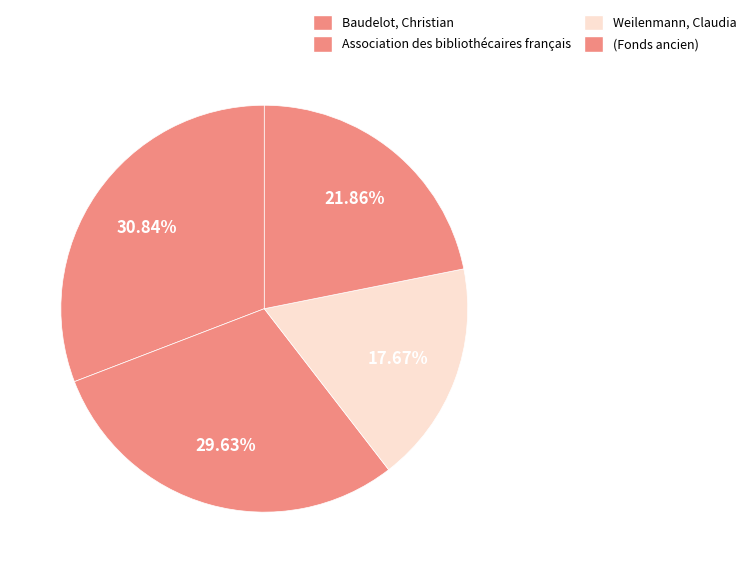

To the nearest percent, what is the combined percentage of Baudelot, Christian and (Fonds ancien)?

53%